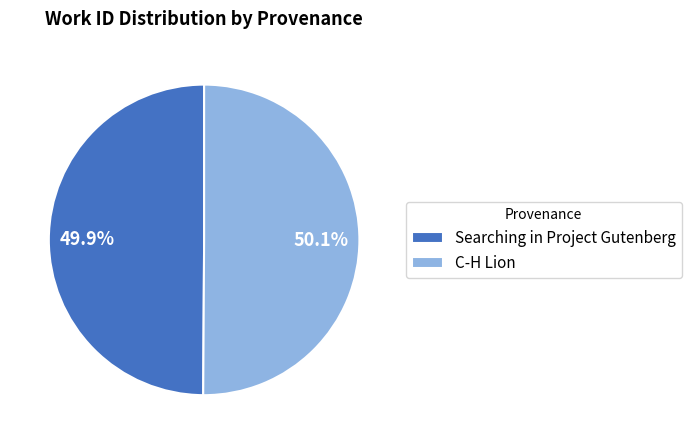

Is there a majority slice in this chart?

Yes